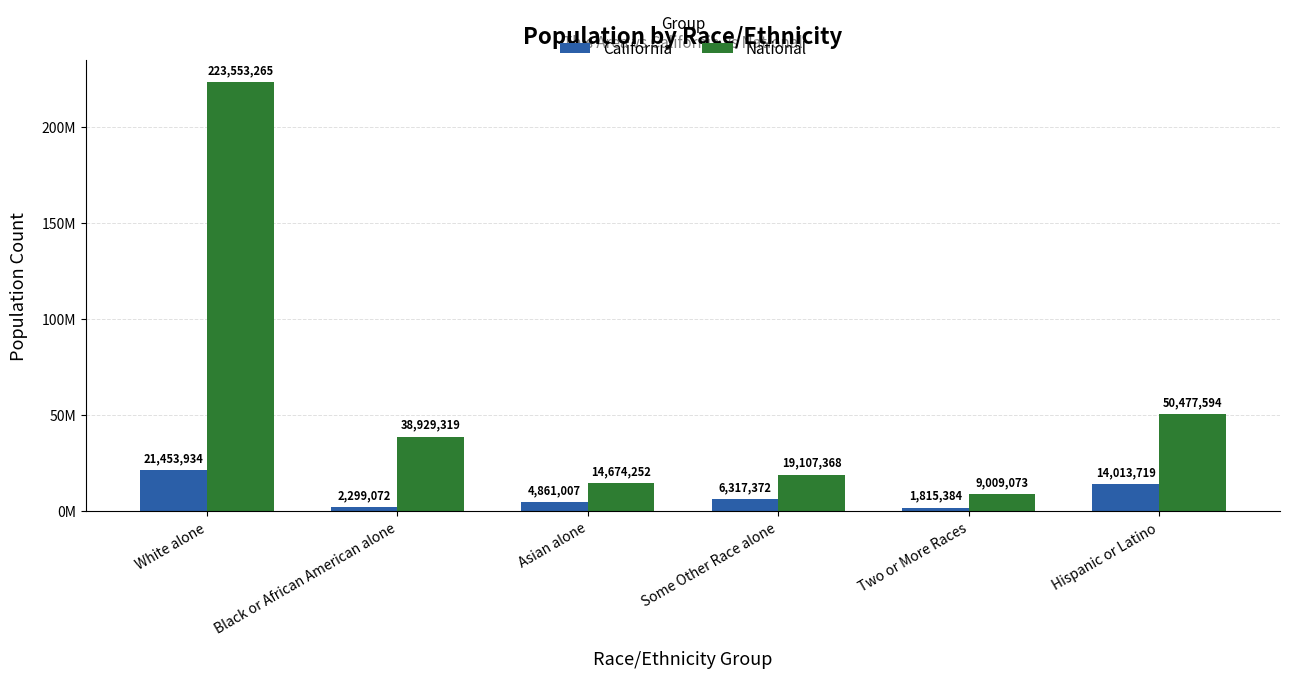

What are all the series names shown in the legend?

California, National